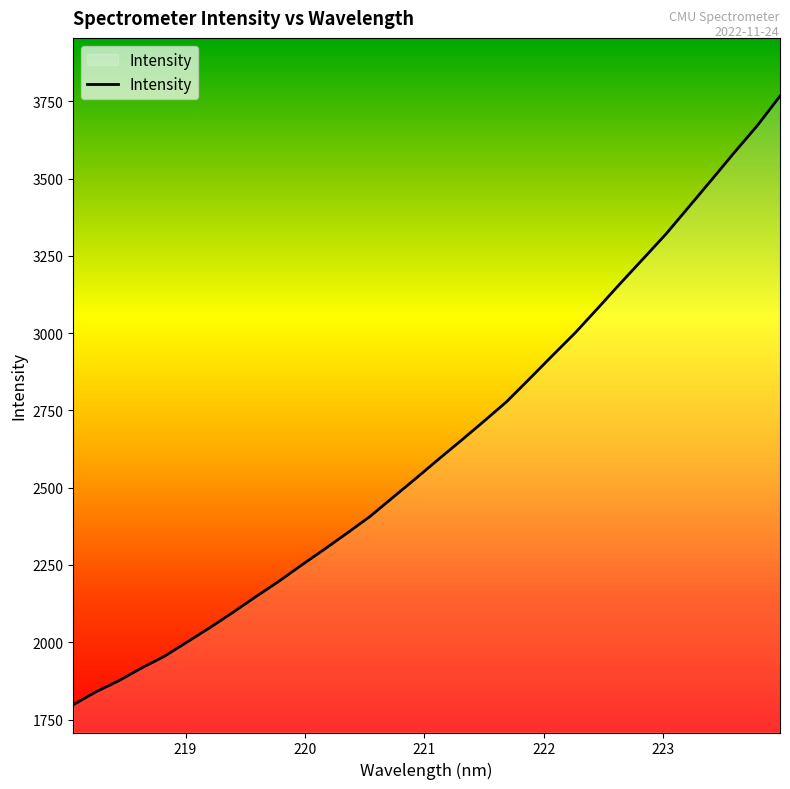

What is the greatest value displayed?

3766.8